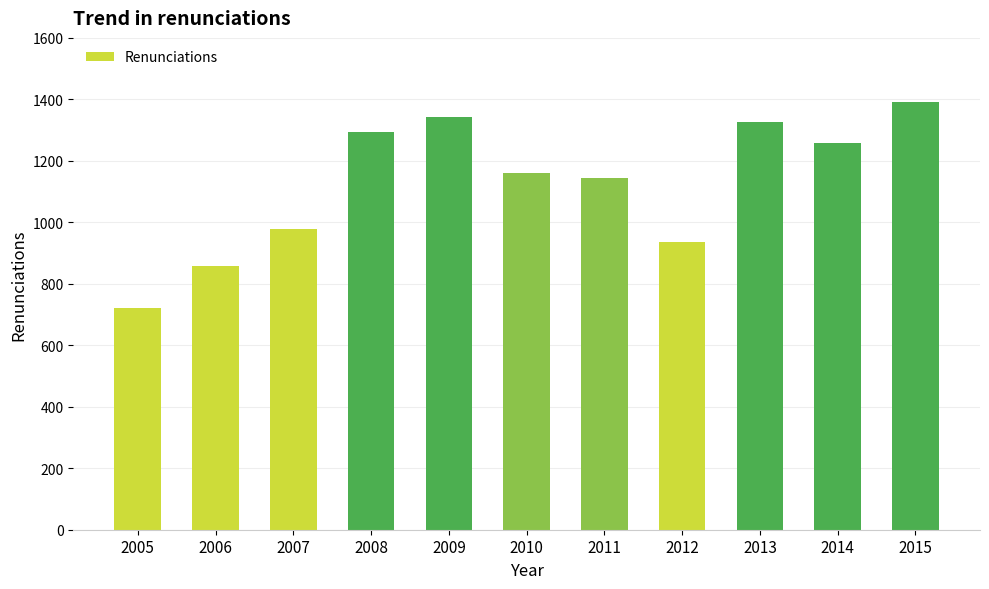

Reading right to left, extract all data points from this chart.

2015=1391	2014=1257	2013=1326	2012=936	2011=1145	2010=1160	2009=1342	2008=1294	2007=978	2006=859	2005=722